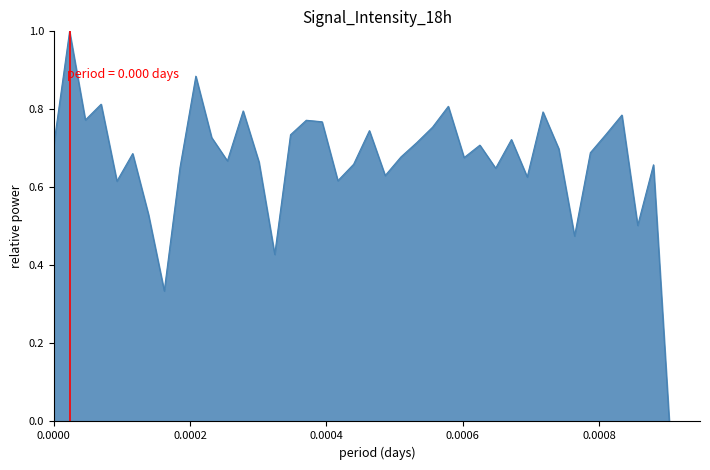

What is the difference between the maximum and minimum values?

1.0